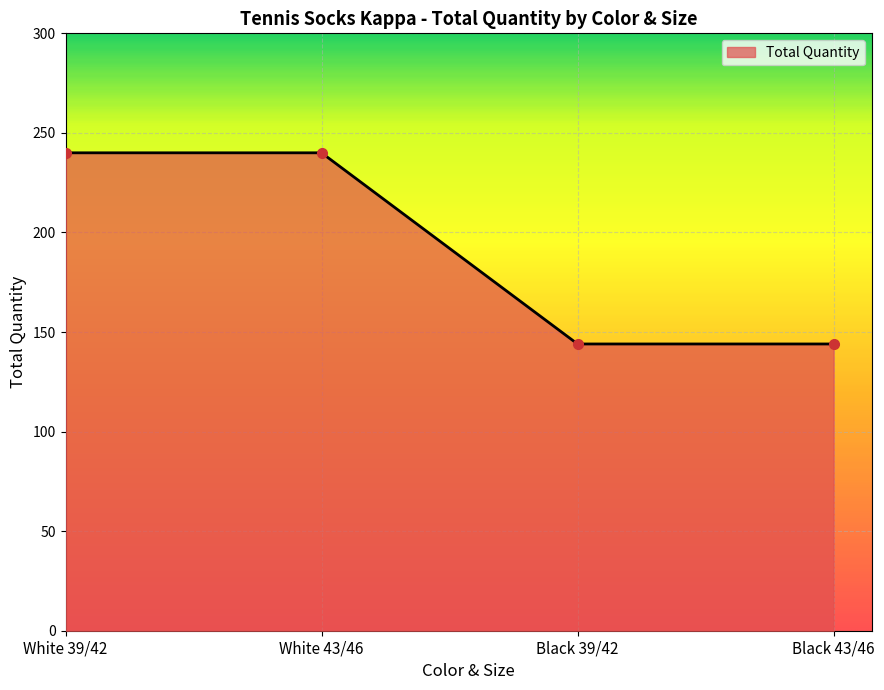

What is the smallest value displayed?

144